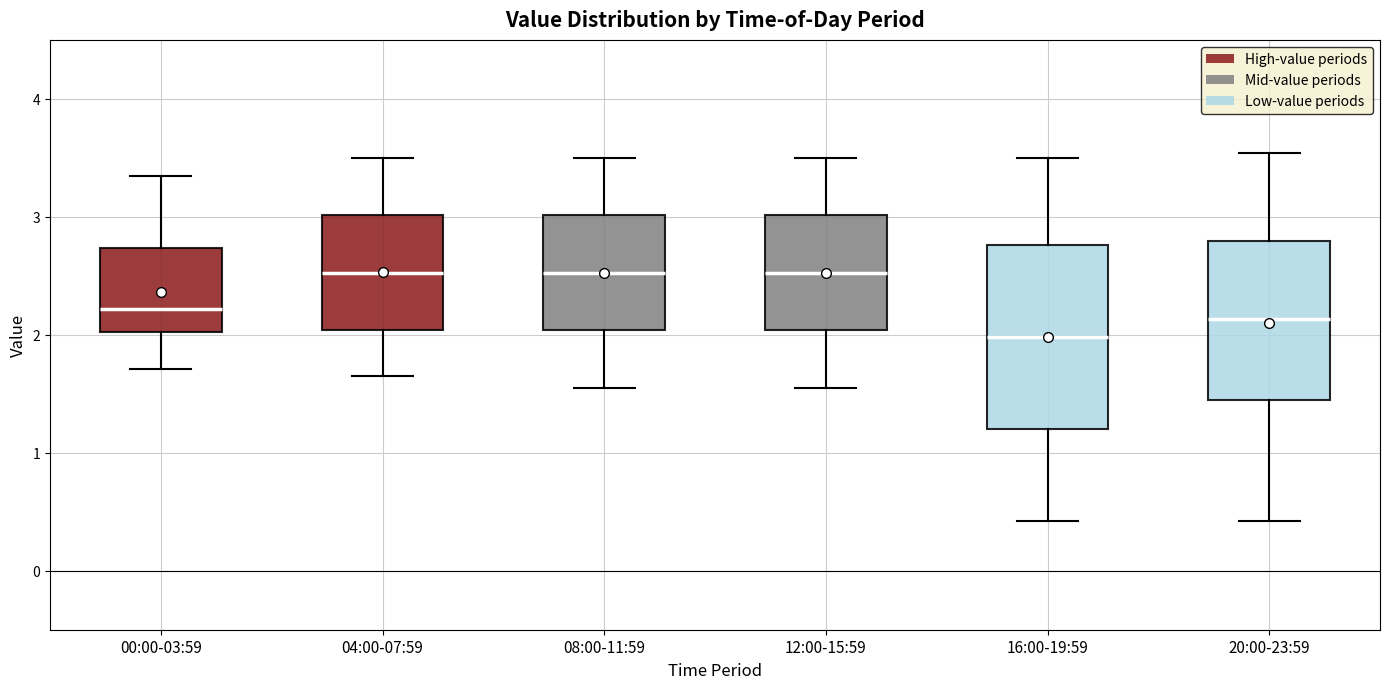

Reading left to right, read every box against the y-axis: the position of its median line, the range the box covers, and the ends of its whiskers. The values are not printed on the chart, so give them approximately, as read against the axis.

00:00-03:59: median 2.2, box 2.0 to 2.7, whiskers 1.7 to 3.4
04:00-07:59: median 2.5, box 2.0 to 3.0, whiskers 1.7 to 3.5
08:00-11:59: median 2.5, box 2.0 to 3.0, whiskers 1.6 to 3.5
12:00-15:59: median 2.5, box 2.0 to 3.0, whiskers 1.6 to 3.5
16:00-19:59: median 2.0, box 1.2 to 2.8, whiskers 0.4 to 3.5
20:00-23:59: median 2.1, box 1.4 to 2.8, whiskers 0.4 to 3.5